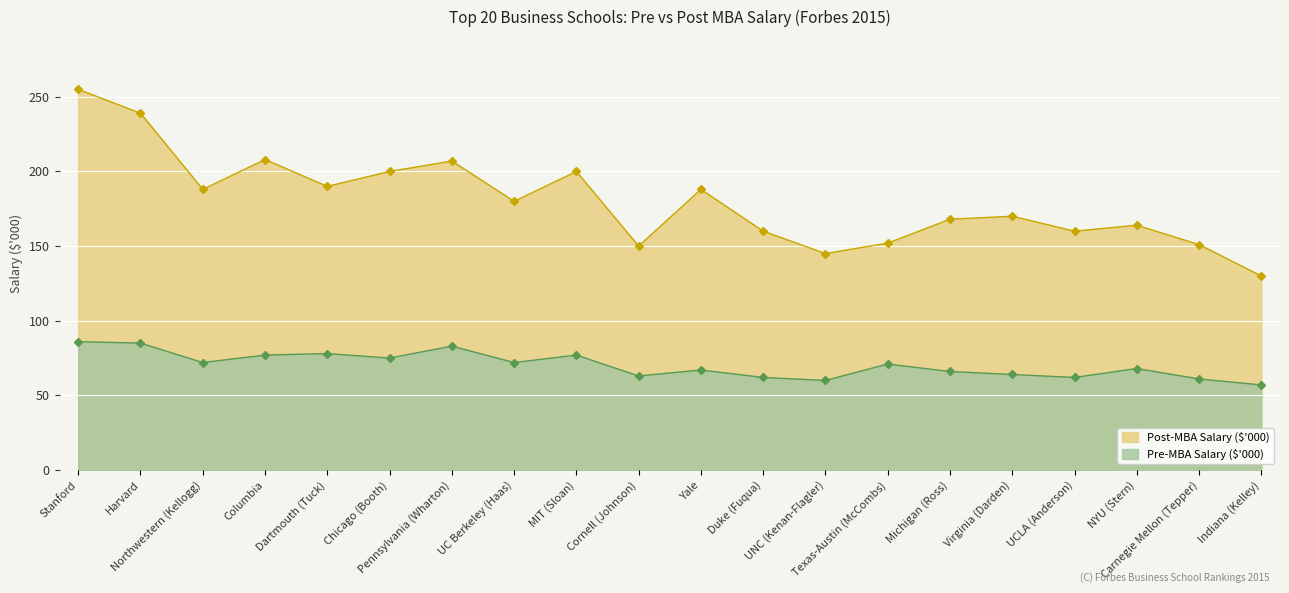

What is the smallest value displayed?

57